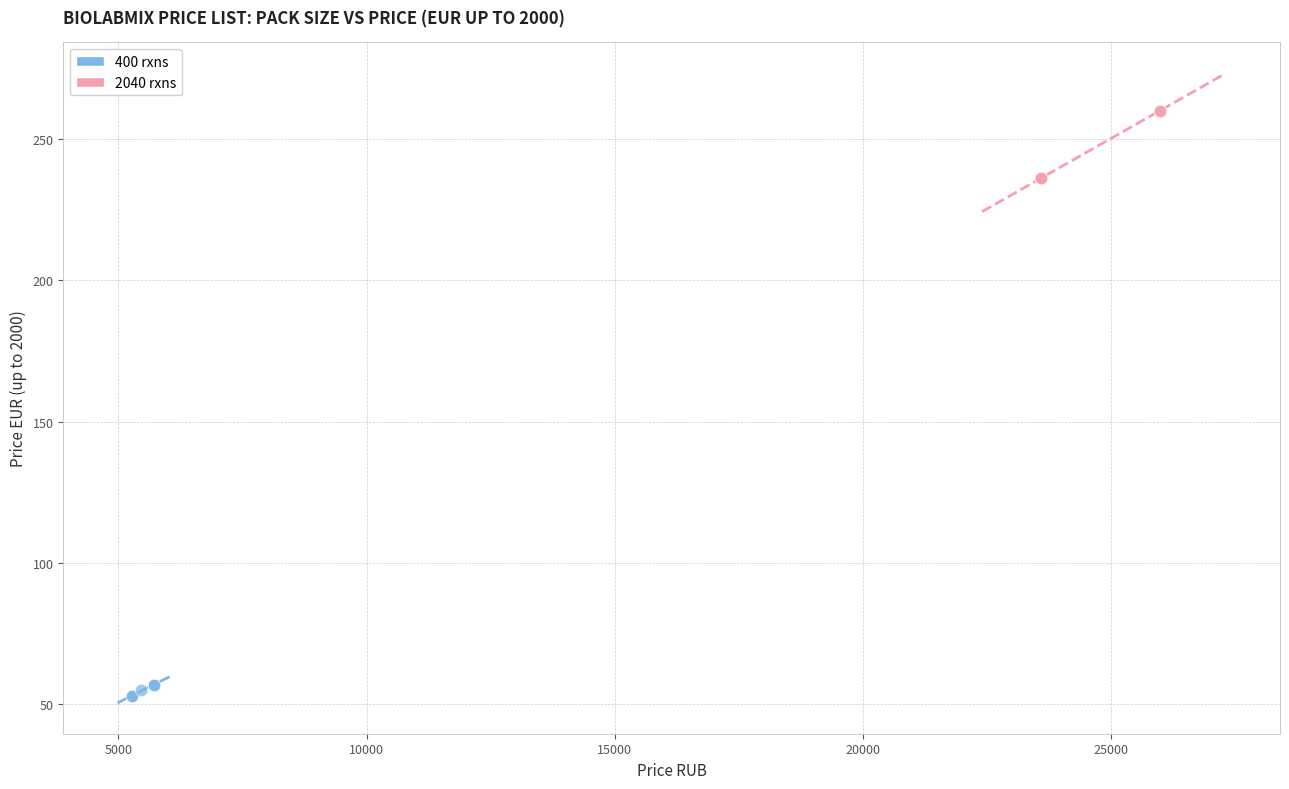

Which series has the largest Y range (max minus min)?

2040 rxns